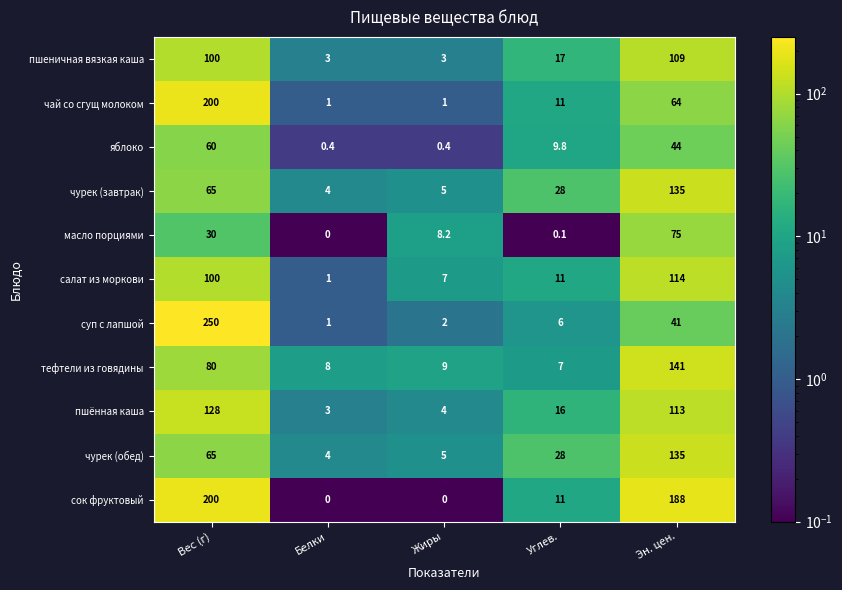

Is the value of сок фруктовый at Углев. greater than the value of чай со сгущ молоком at Белки?

Yes